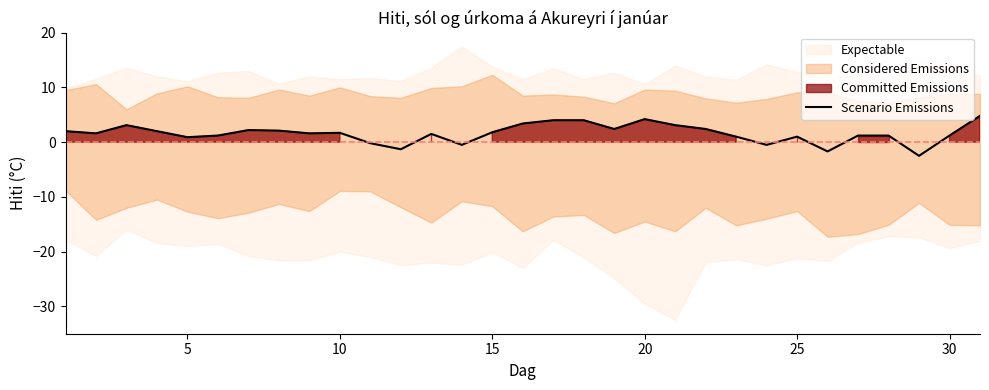

What is the highest value of the Scenario Emissions series?

4.8